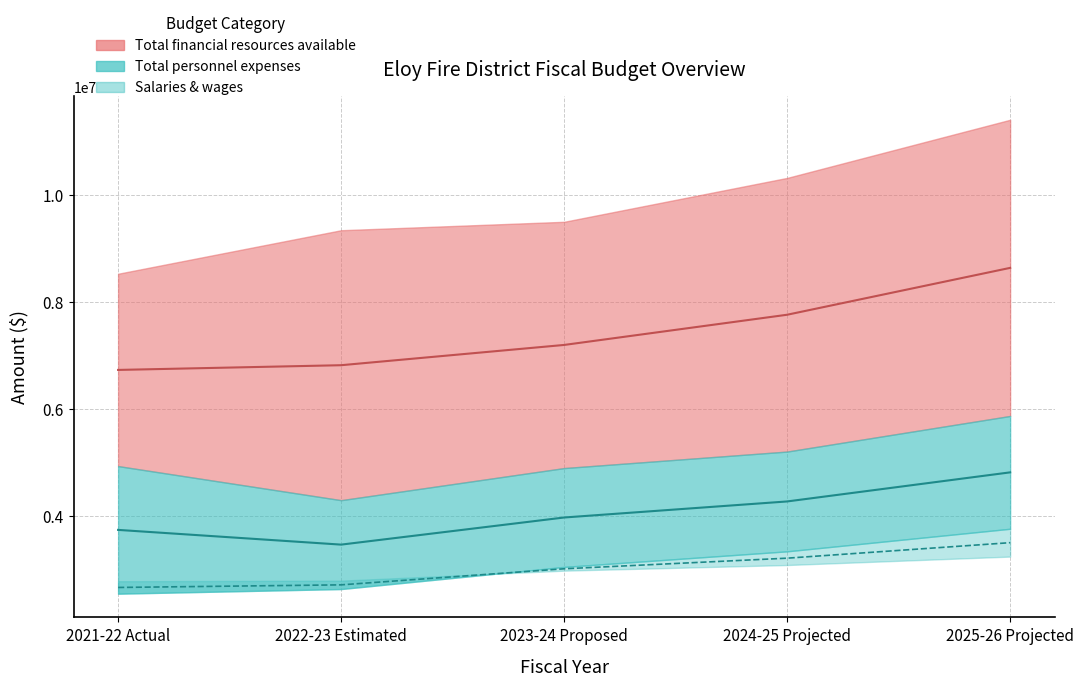

What is the label of the 5th point from the left?

2025-26 Projected